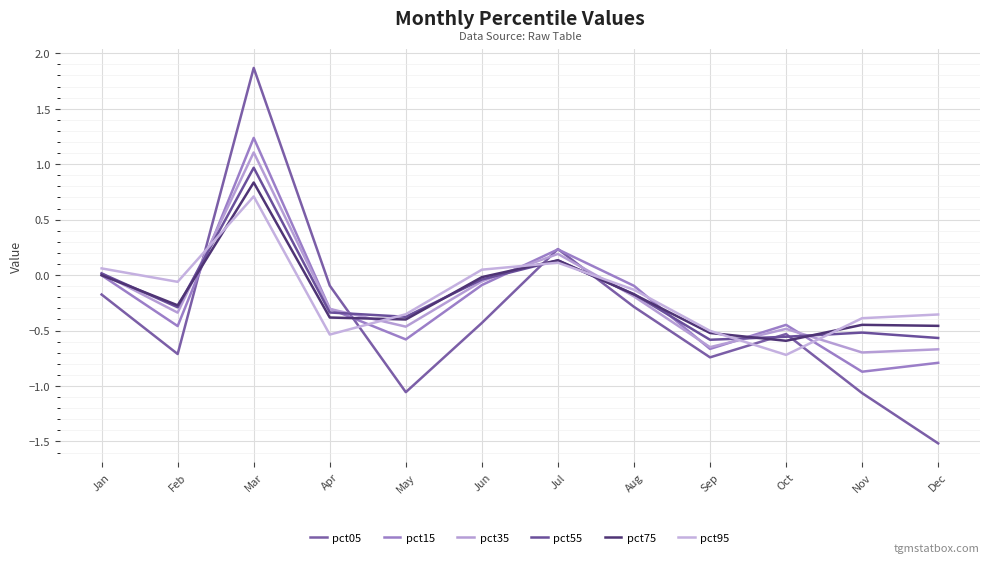

How many times do pct35 and pct95 cross each other?

6